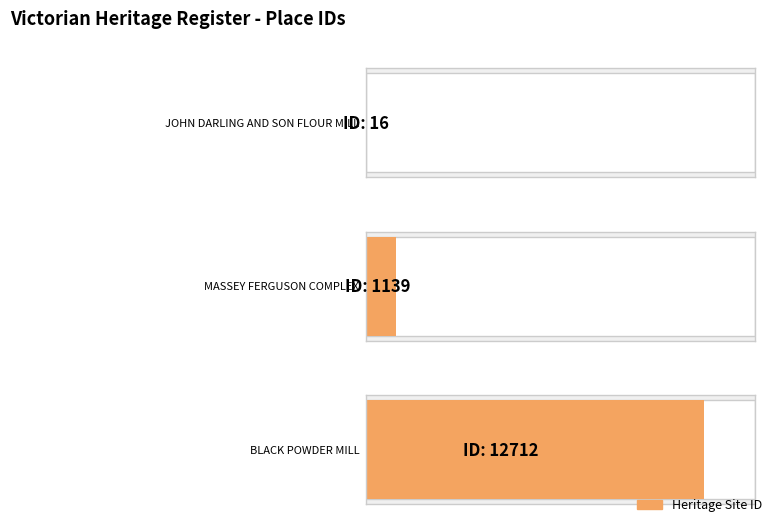

Reading left to right, what are all the values shown in this chart?

JOHN DARLING AND SON FLOUR MILL=16	MASSEY FERGUSON COMPLEX=1139	BLACK POWDER MILL=12712